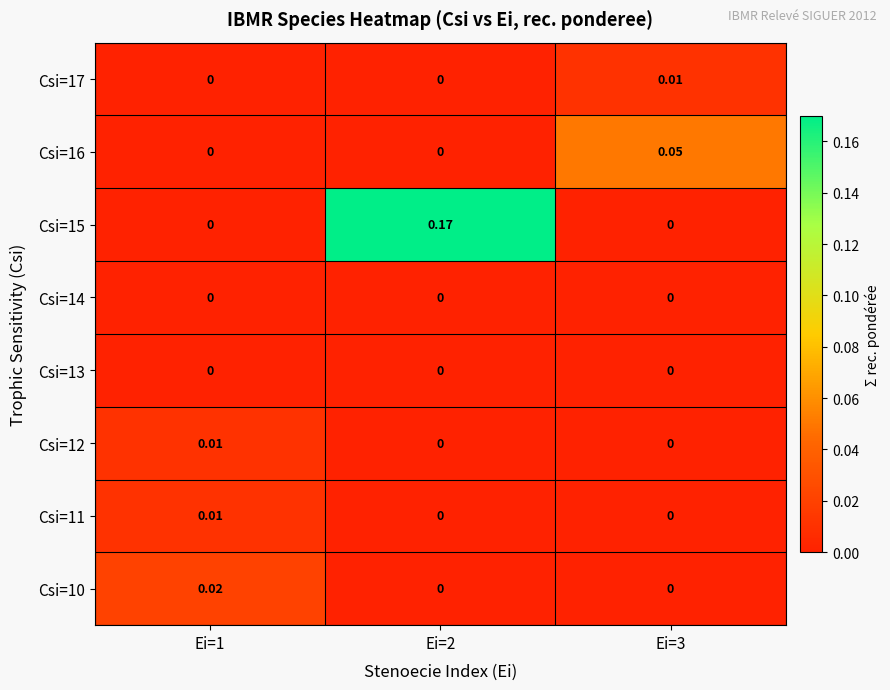

Reading right to left, transcribe all the data shown in this chart.

Csi=10: Ei=3=0.0	Ei=2=0.0	Ei=1=0.0
Csi=11: Ei=3=0.0	Ei=2=0.0	Ei=1=0.0
Csi=12: Ei=3=0.0	Ei=2=0.0	Ei=1=0.0
Csi=13: Ei=3=0.0	Ei=2=0.0	Ei=1=0.0
Csi=14: Ei=3=0.0	Ei=2=0.0	Ei=1=0.0
Csi=15: Ei=3=0.0	Ei=2=0.2	Ei=1=0.0
Csi=16: Ei=3=0.1	Ei=2=0.0	Ei=1=0.0
Csi=17: Ei=3=0.0	Ei=2=0.0	Ei=1=0.0